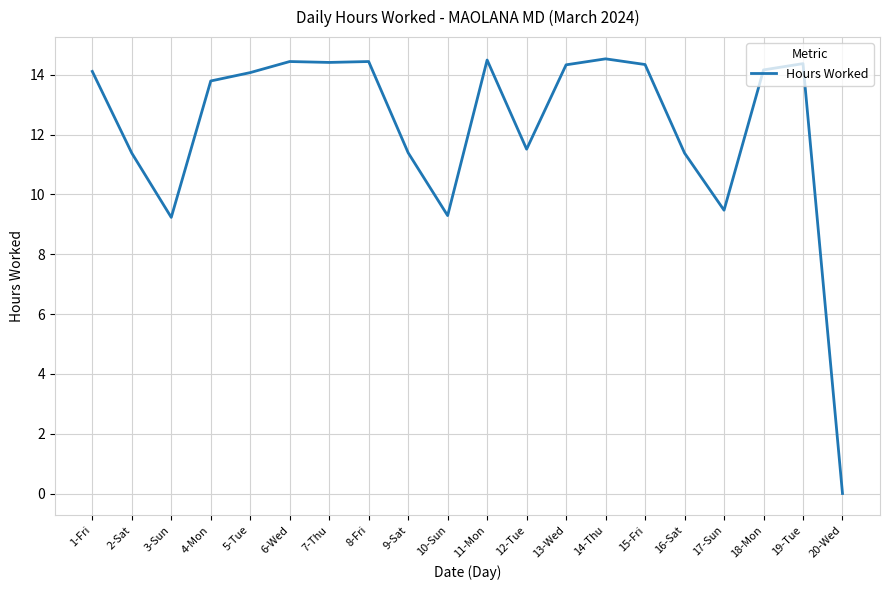

What position from the left is 20-Wed?

20